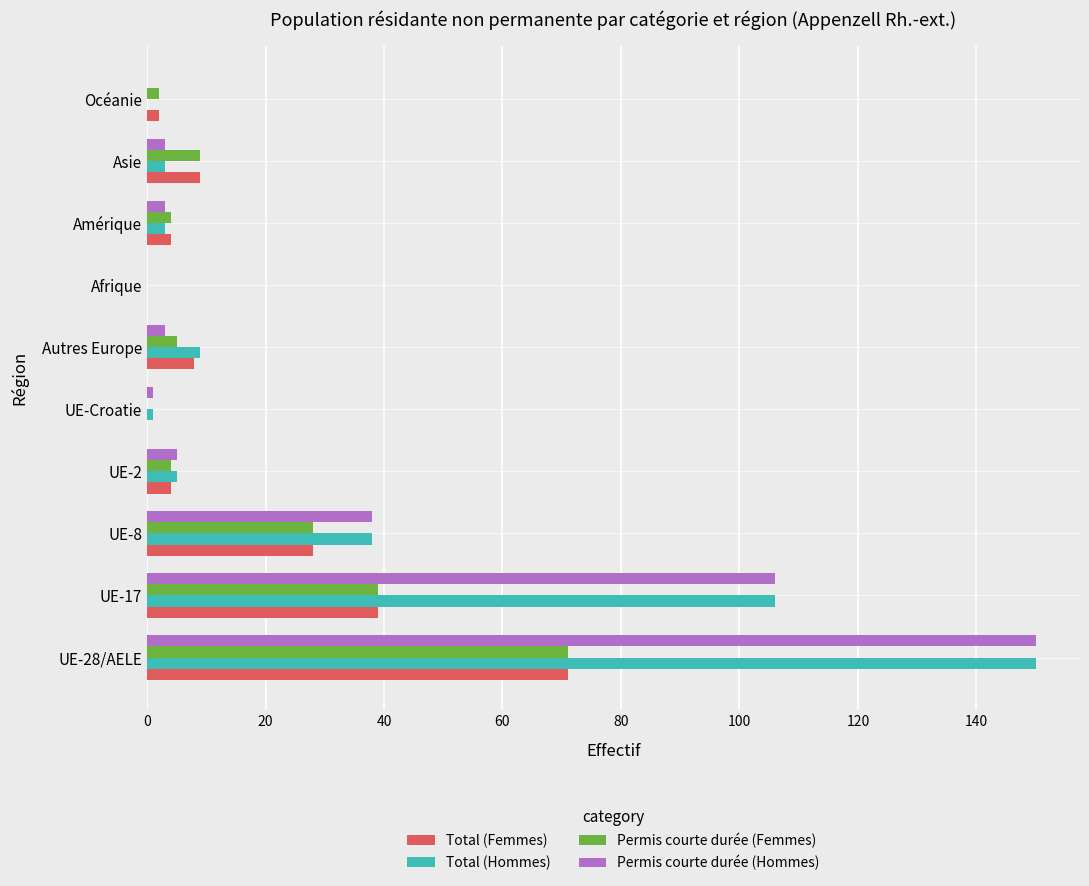

The Permis courte durée (Femmes) series shows 106 at UE-28/AELE. True or false?

False